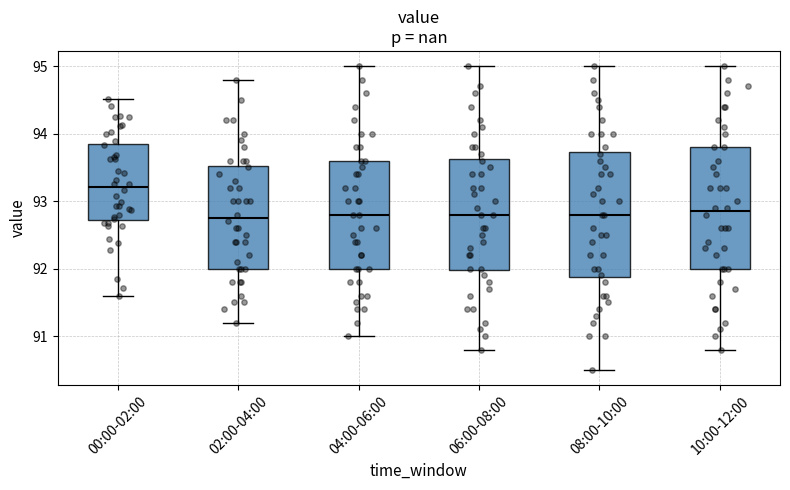

Reading left to right, read every box against the y-axis: the position of its median line, the range the box covers, and the ends of its whiskers. The values are not printed on the chart, so give them approximately, as read against the axis.

00:00-02:00: median 93.2, box 92.7 to 93.8, whiskers 91.6 to 94.5
02:00-04:00: median 92.8, box 92.0 to 93.5, whiskers 91.2 to 94.8
04:00-06:00: median 92.8, box 92.0 to 93.6, whiskers 91.0 to 95.0
06:00-08:00: median 92.8, box 92.0 to 93.6, whiskers 90.8 to 95.0
08:00-10:00: median 92.8, box 91.9 to 93.7, whiskers 90.5 to 95.0
10:00-12:00: median 92.9, box 92.0 to 93.8, whiskers 90.8 to 95.0